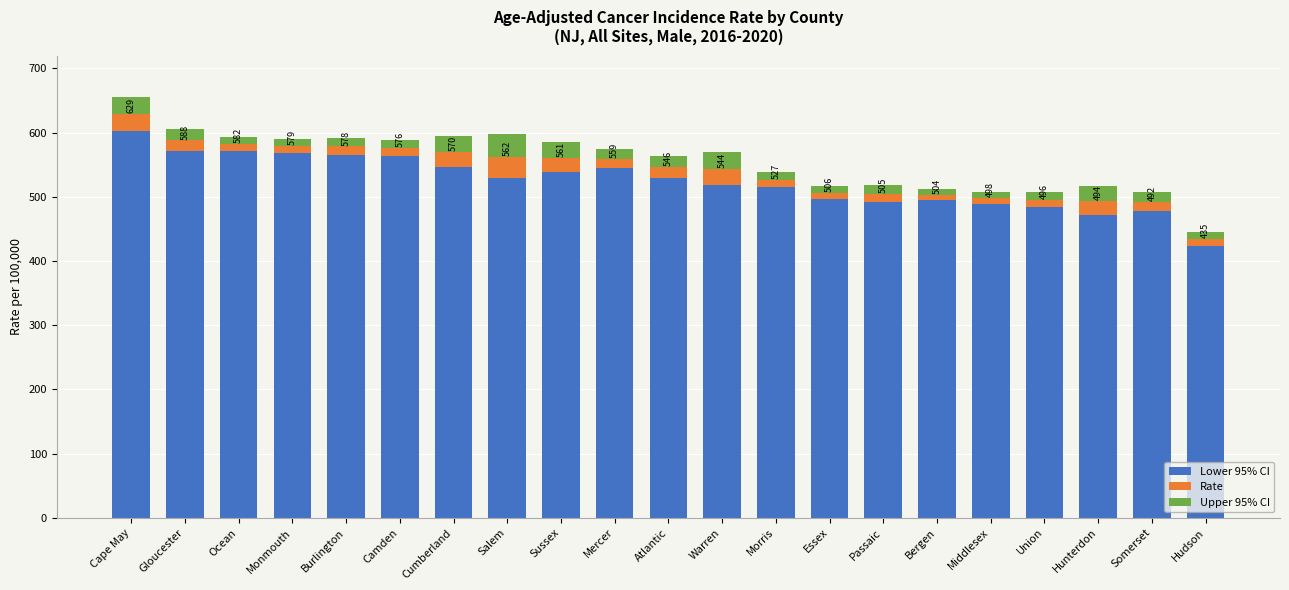

Does the chart contain stacked bars?

Yes